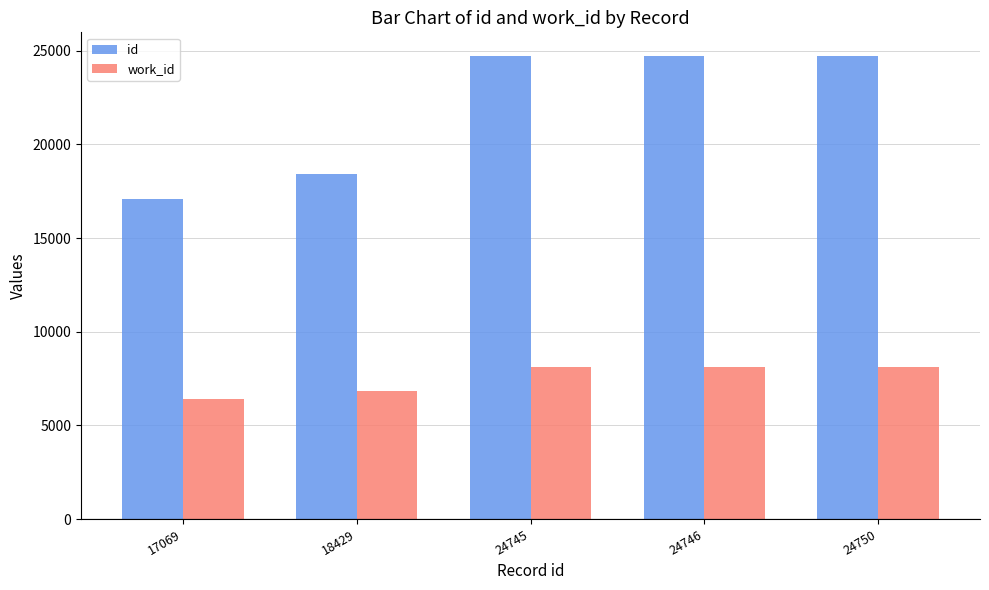

List the series in order of their peak value, highest first.

id, work_id